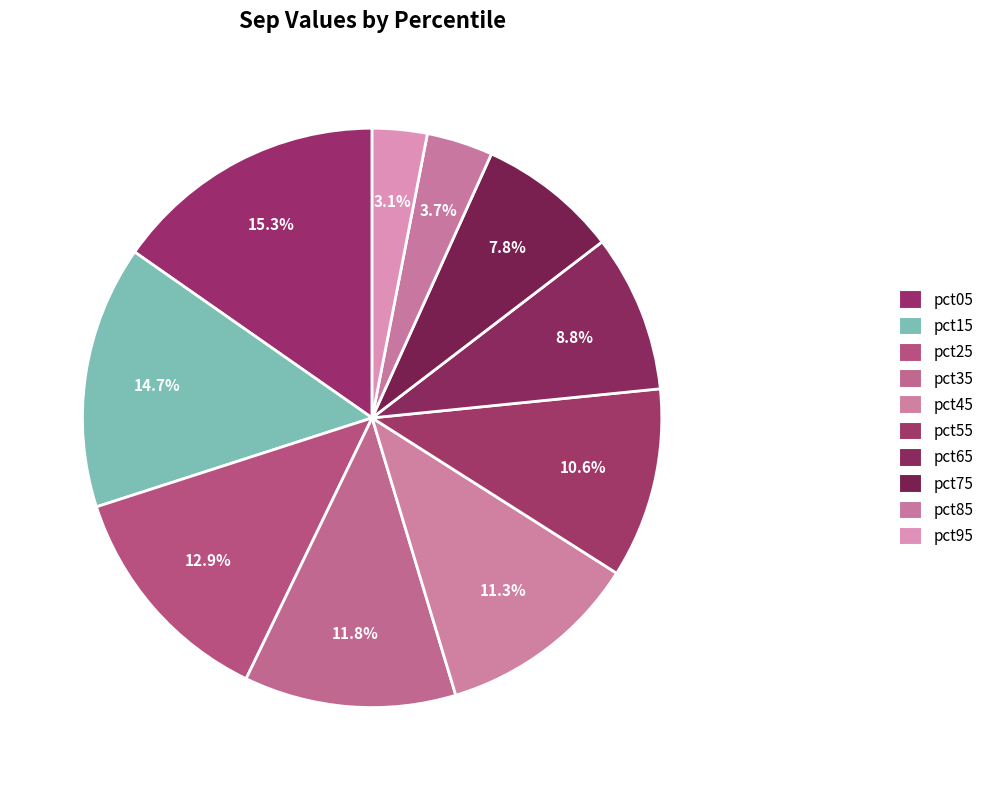

How much of the chart is everything except pct75?

92.2%